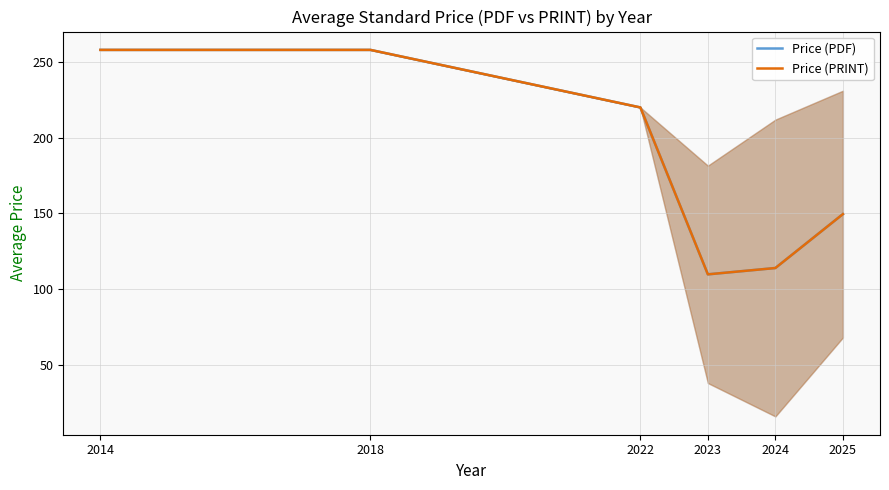

How many interior local valleys does the Price (PDF) series have?

1